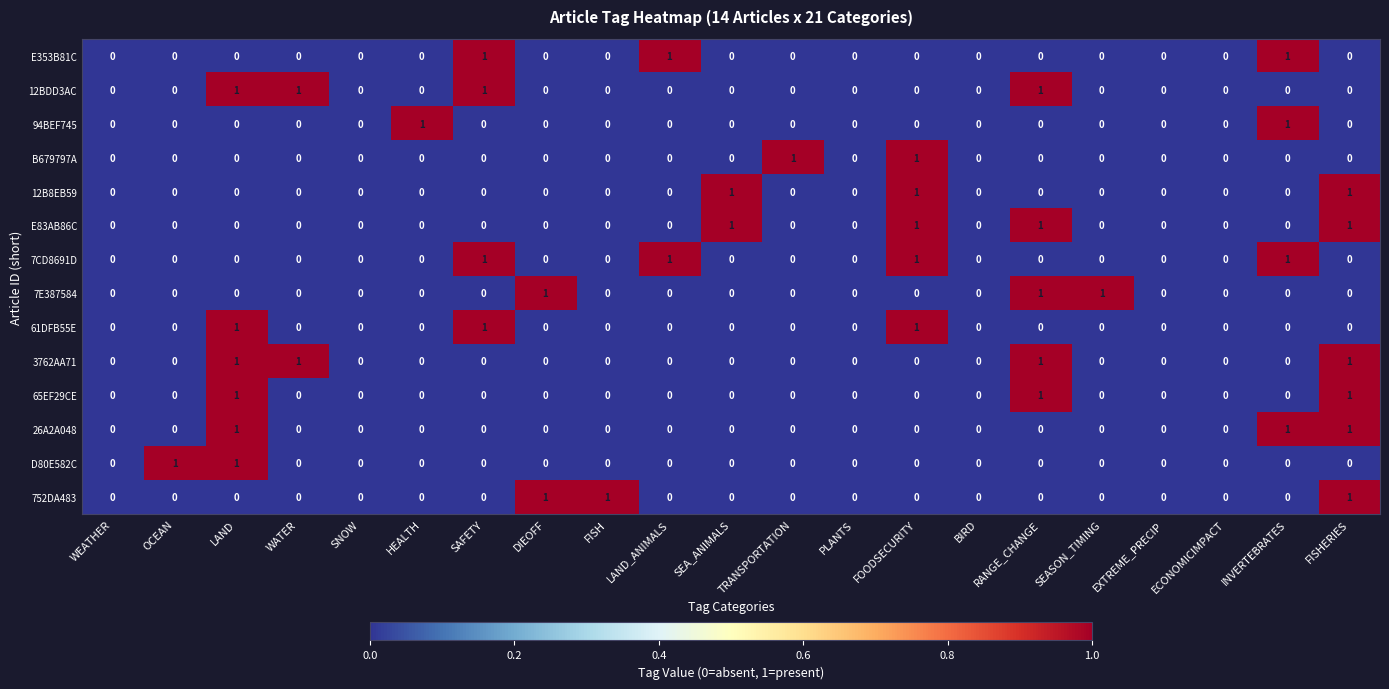

What is the total value across all series at RANGE_CHANGE?

5